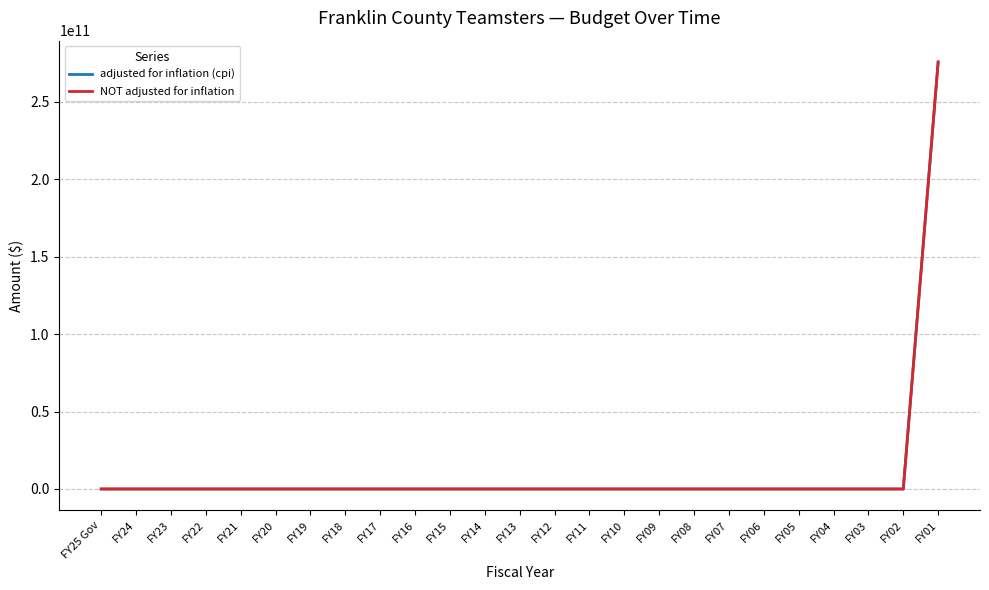

At which label is adjusted for inflation (cpi) closest to 137851578000?

FY25 Gov